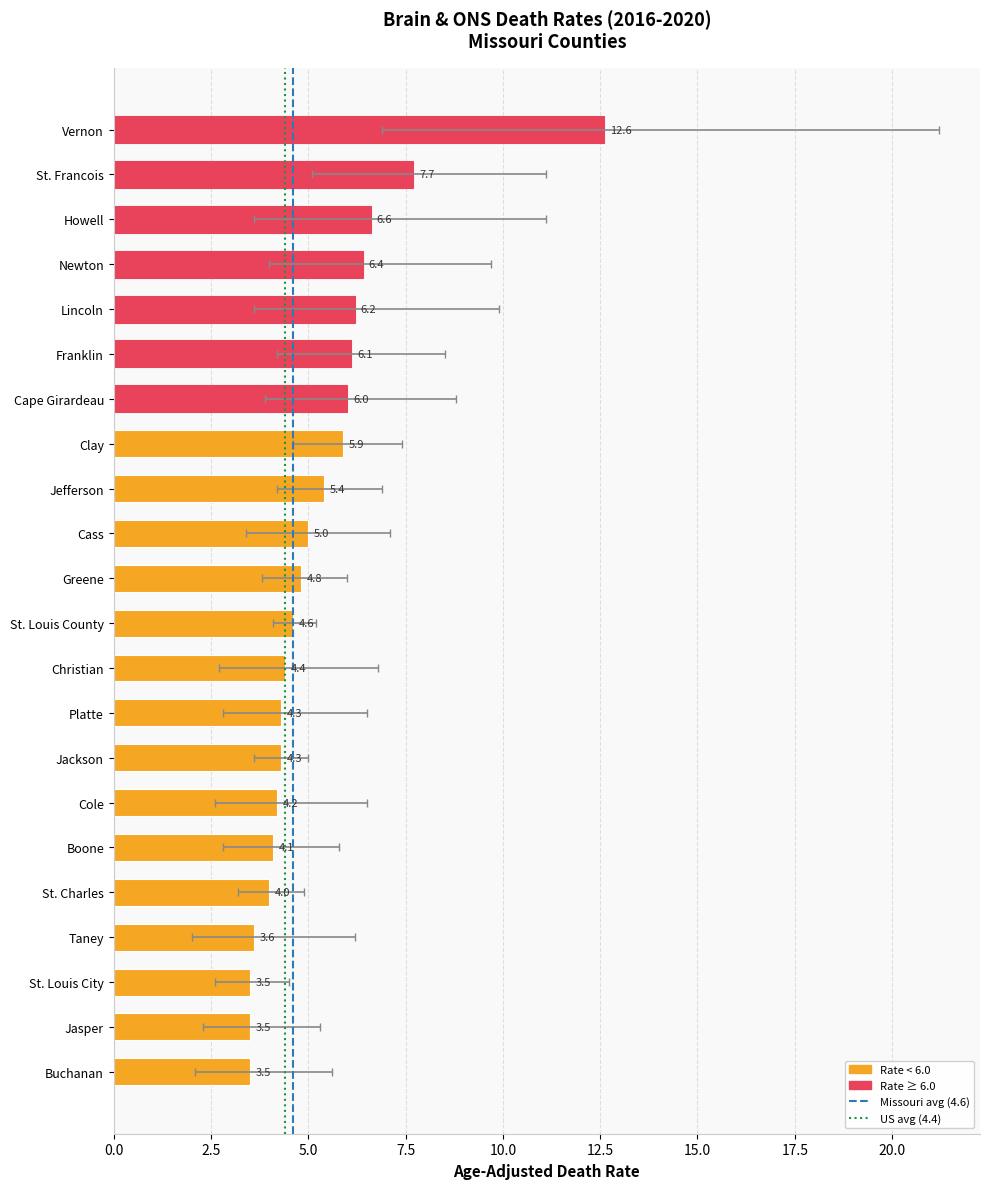

Does the chart contain any negative values?

No